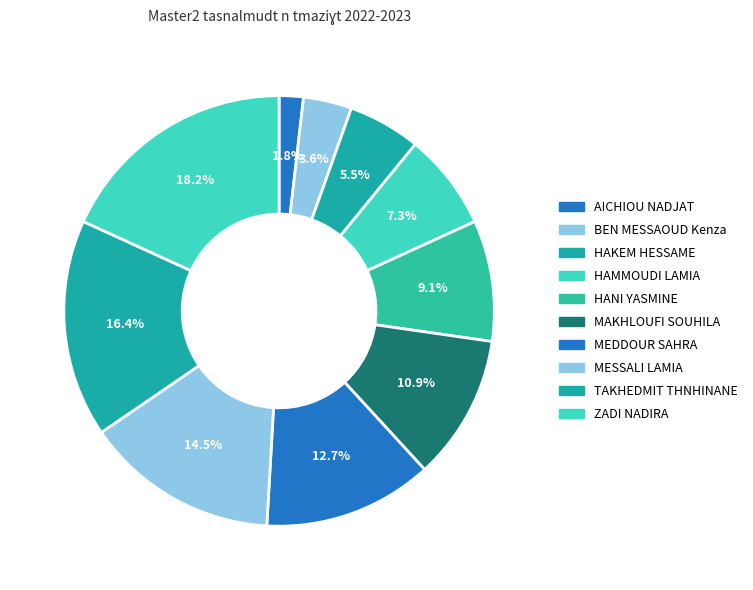

Is it true that BEN MESSAOUD Kenza is 4% of the pie?

True